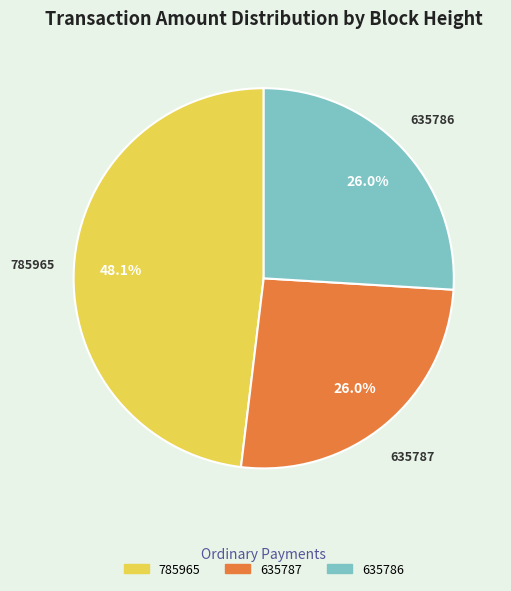

To the nearest percent, what is the difference between the 635786 and 785965 slice percentages?

22%